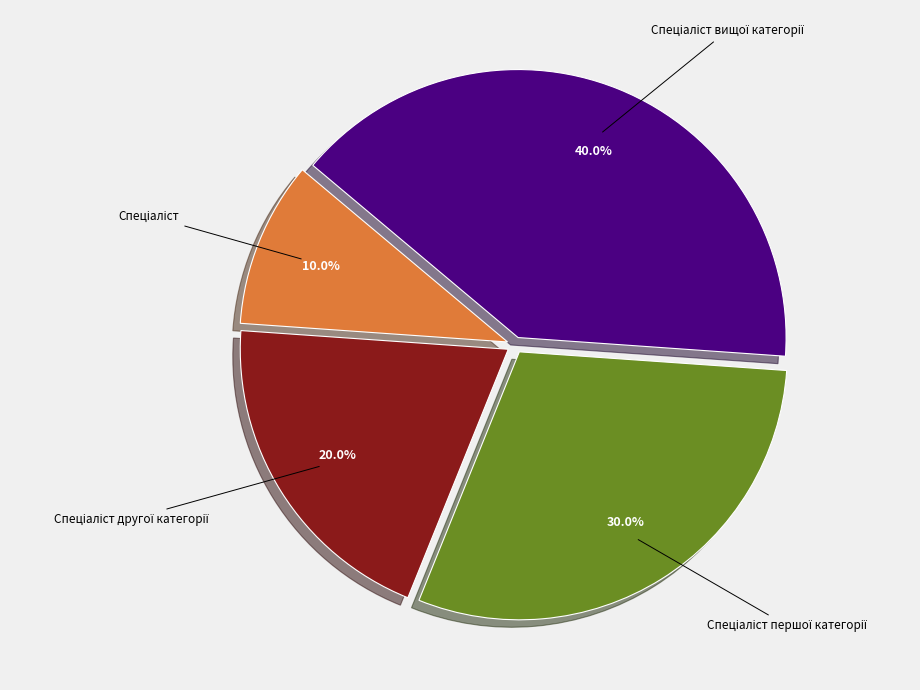

How many segments does this pie chart have?

4